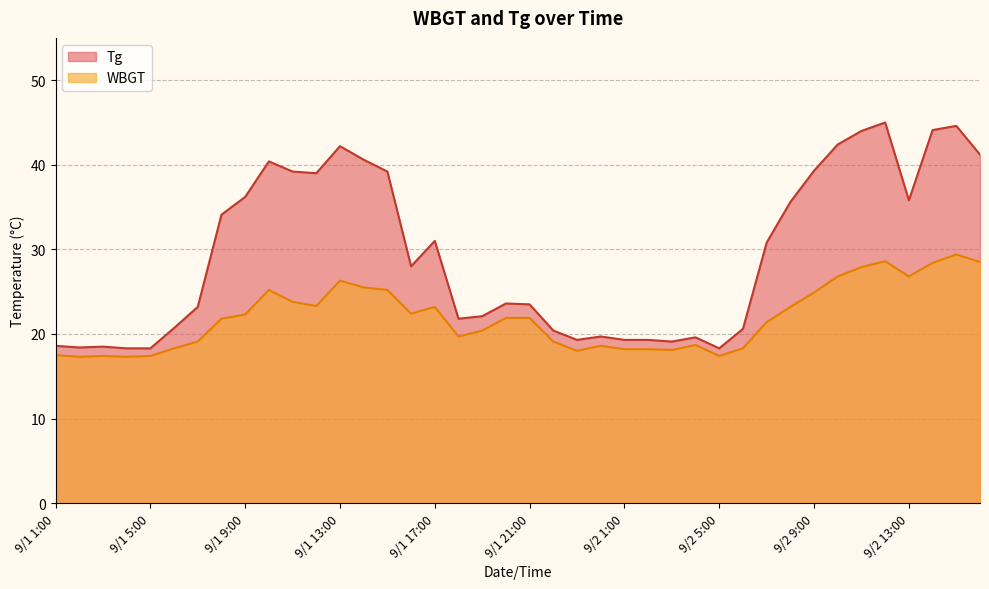

What is the sum of the WBGT values at 9/2 15:00 and 9/1 11:00?

53.2